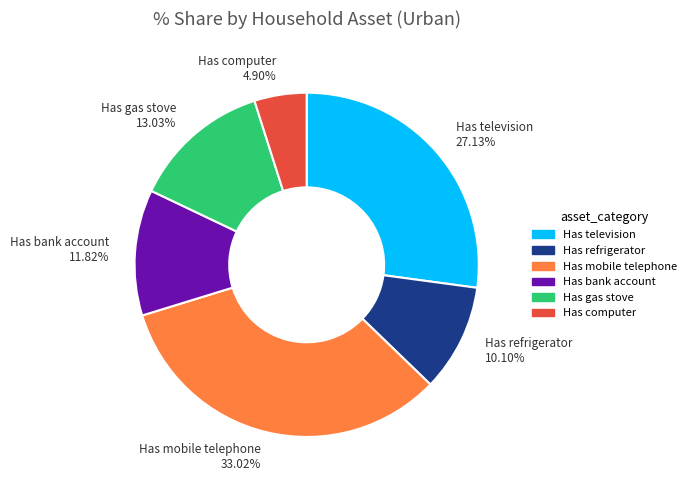

To the nearest percent, what is the combined percentage of Has gas stove and Has refrigerator?

23%